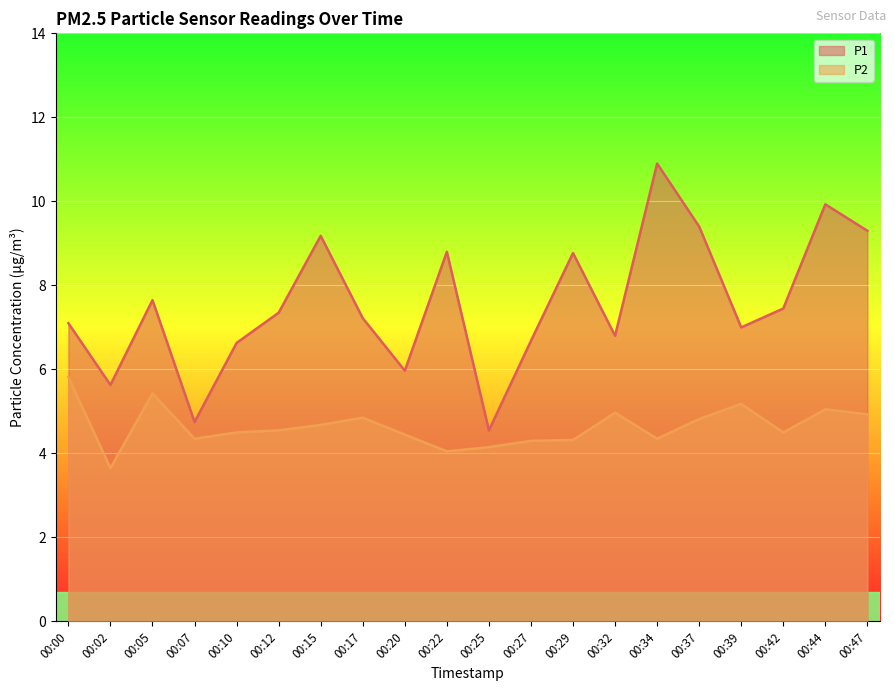

How many lines are shown in the chart?

2